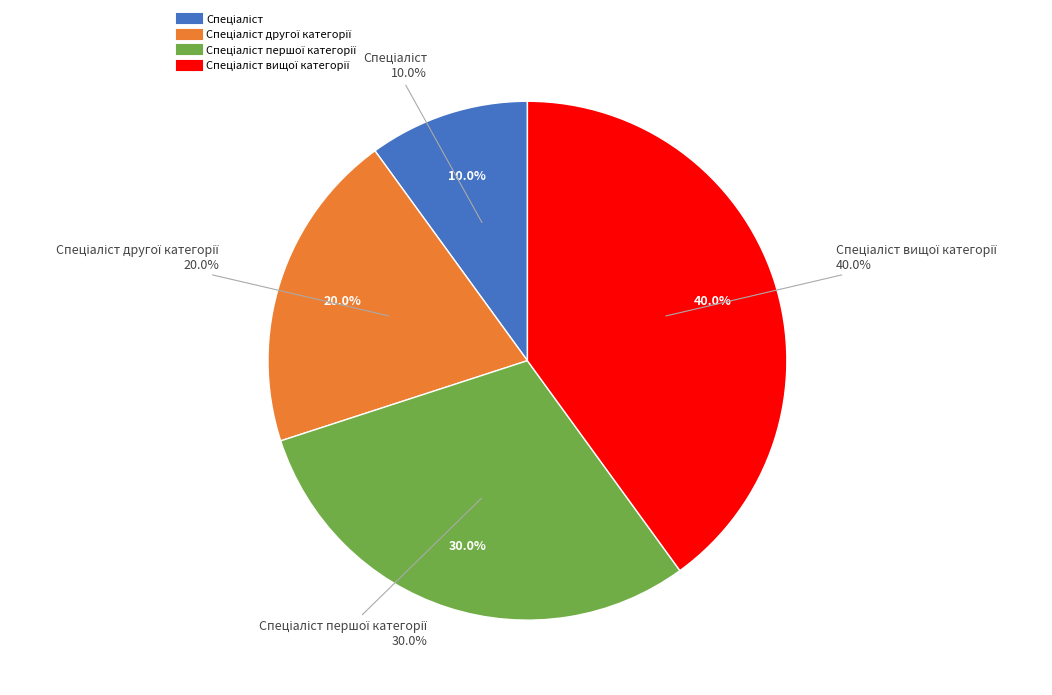

To the nearest percent, what portion does Спеціаліст вищої категорії represent?

40%